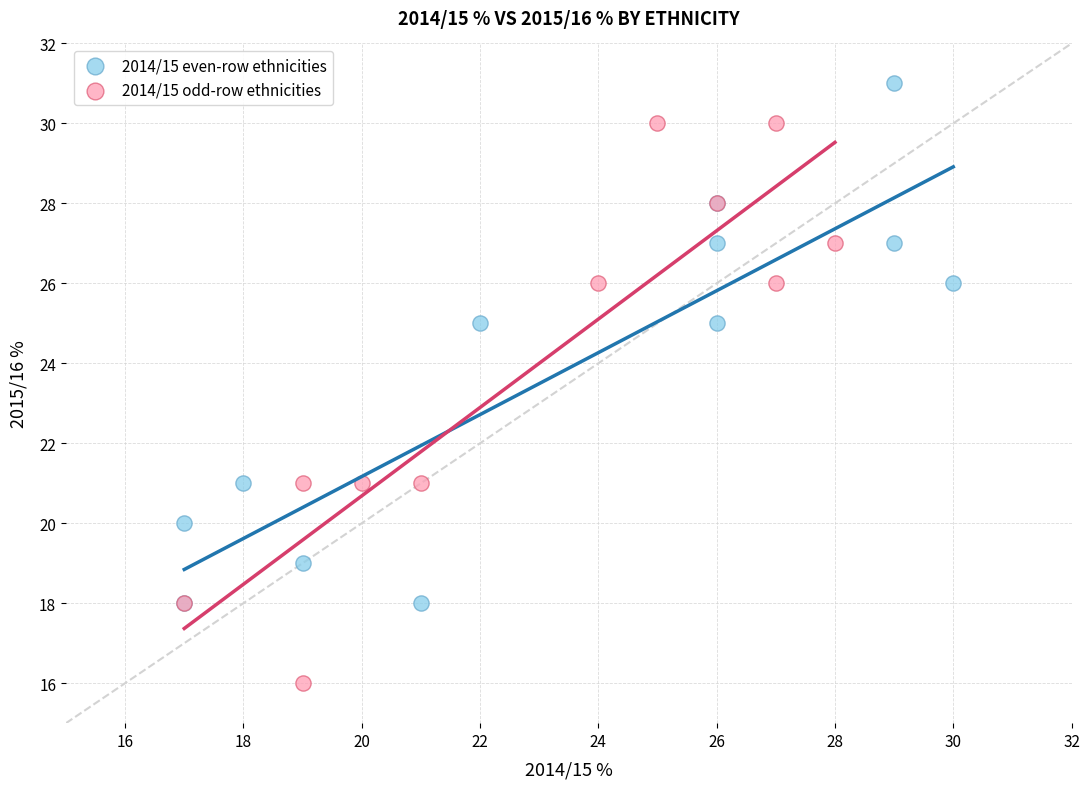

Which series contains the lowest Y value?

2014/15 odd-row ethnicities